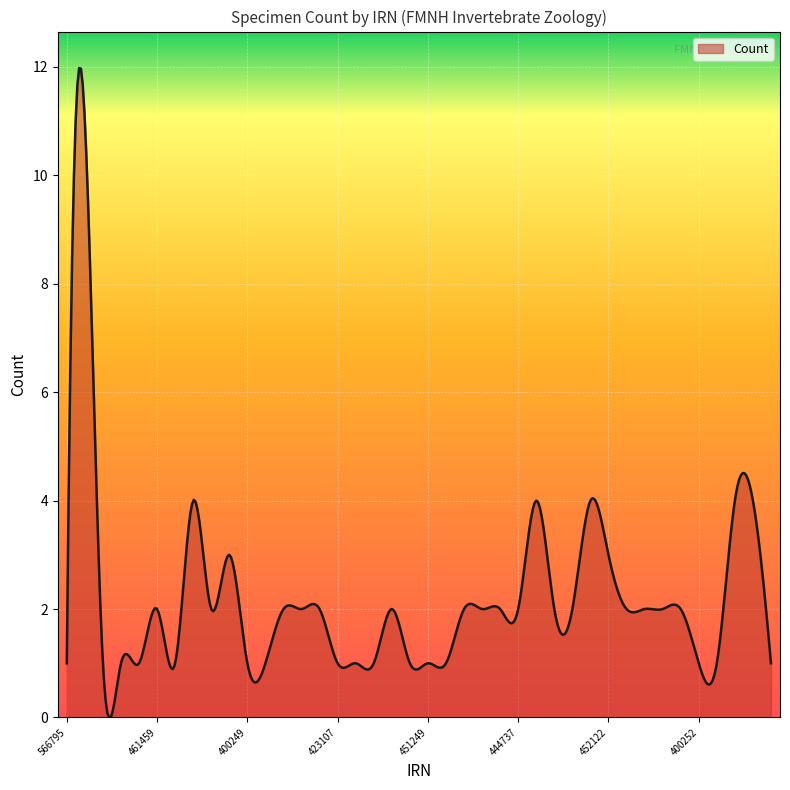

What is the greatest value displayed?

12.0